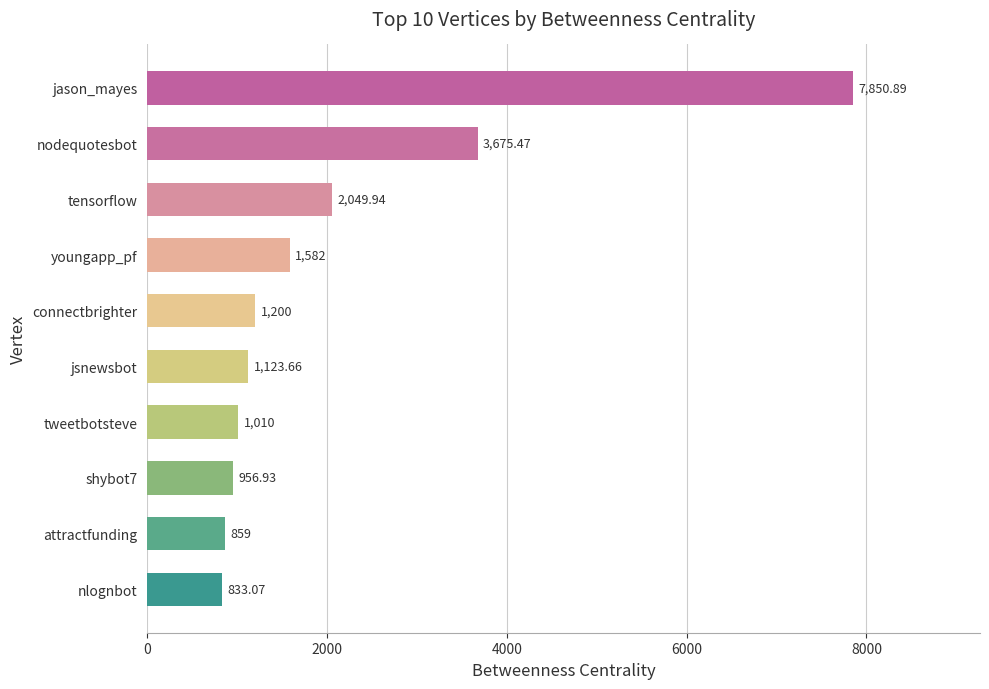

What is the average value?

2114.1